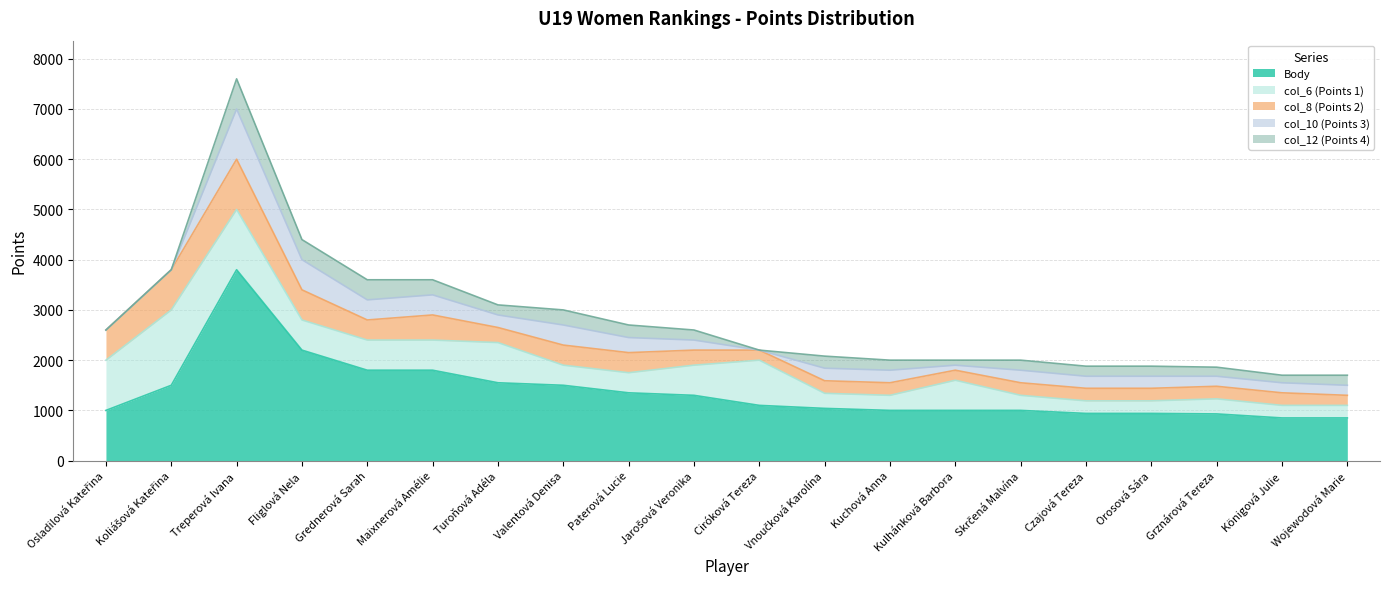

What is the sum of the col_6 (Points 1) values at Paterová Lucie and Osladilová Kateřina?

1400